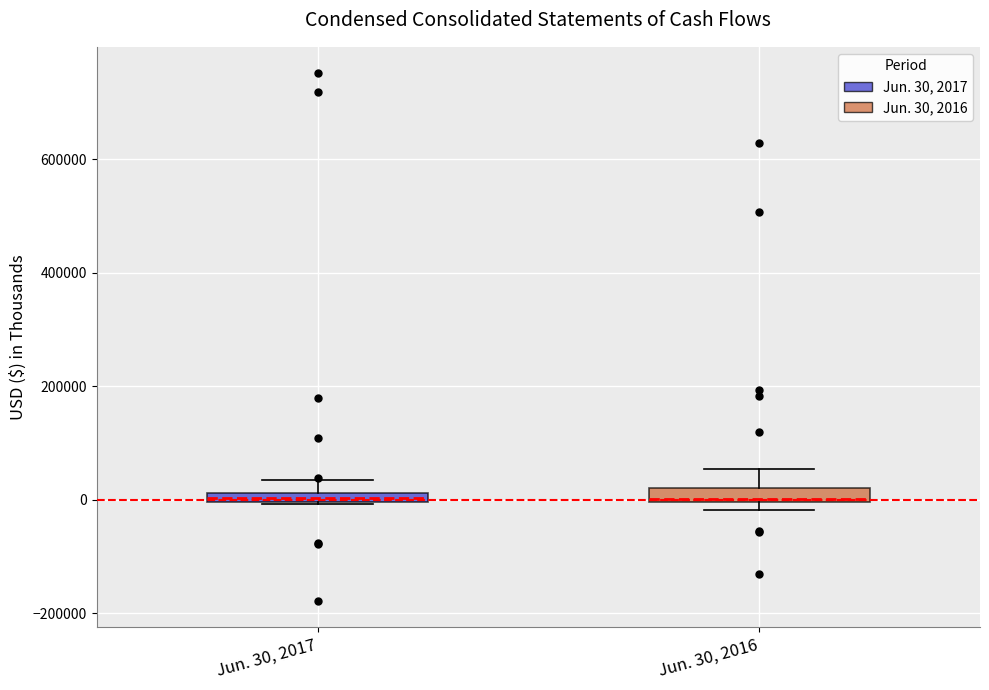

Where does the upper whisker of the box for Jun. 30, 2017 end on the y-axis? The values are not printed on the chart, so give them approximately, as read against the axis.

40000